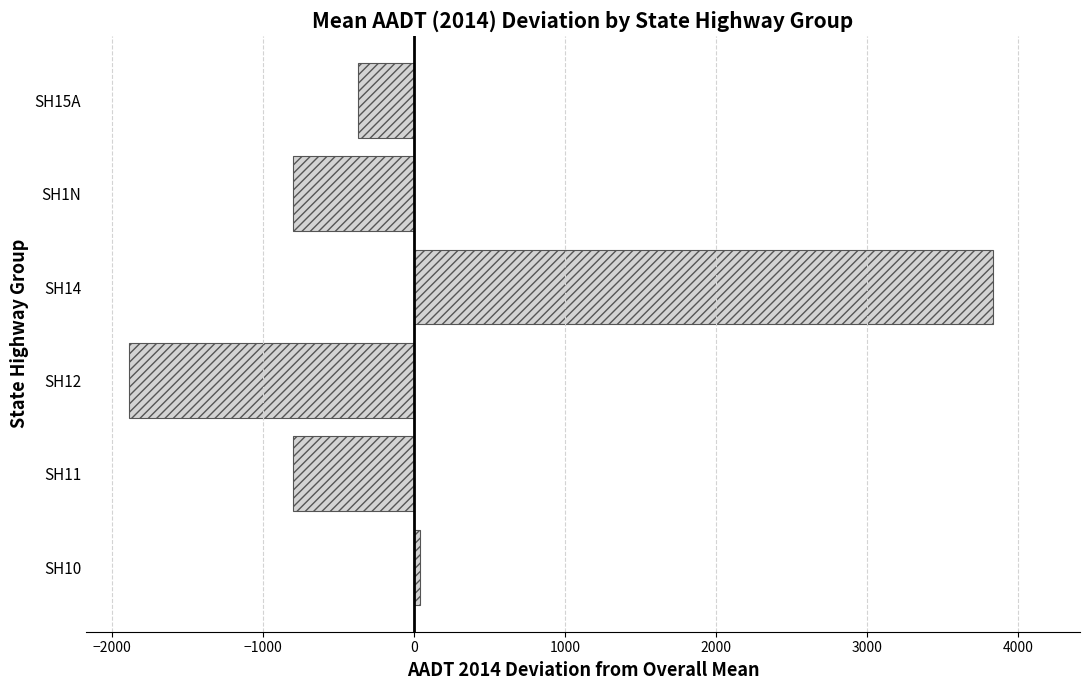

What is the difference between the maximum and minimum values?

5725.5